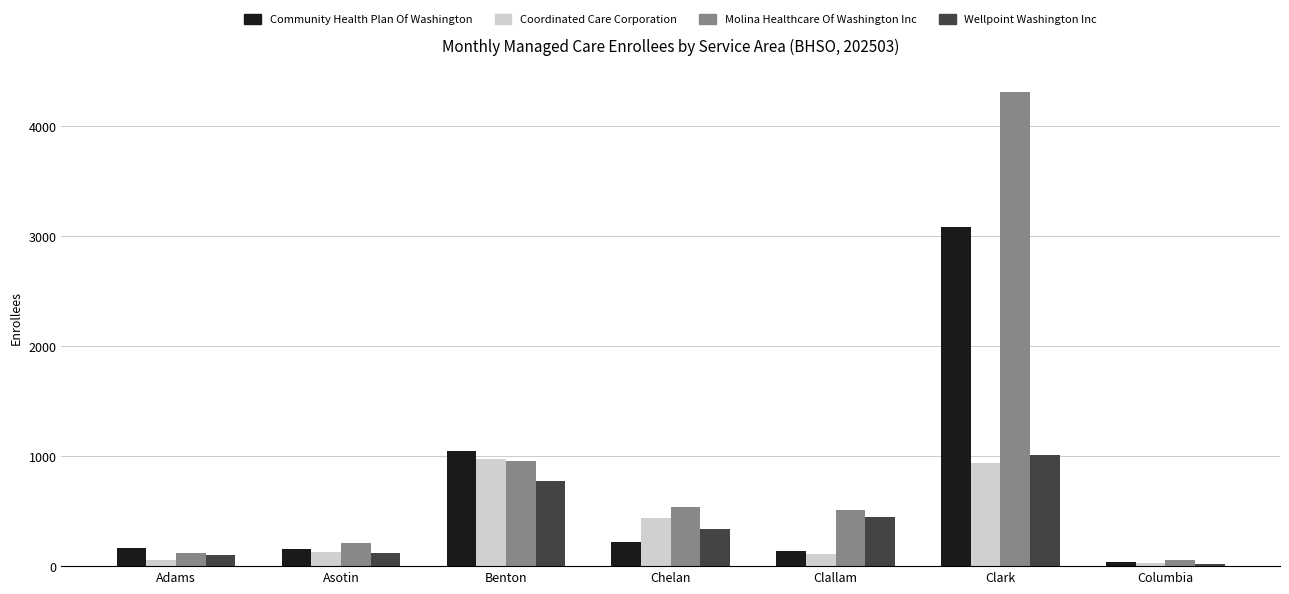

Which series changed the most between Benton and Columbia?

Community Health Plan Of Washington